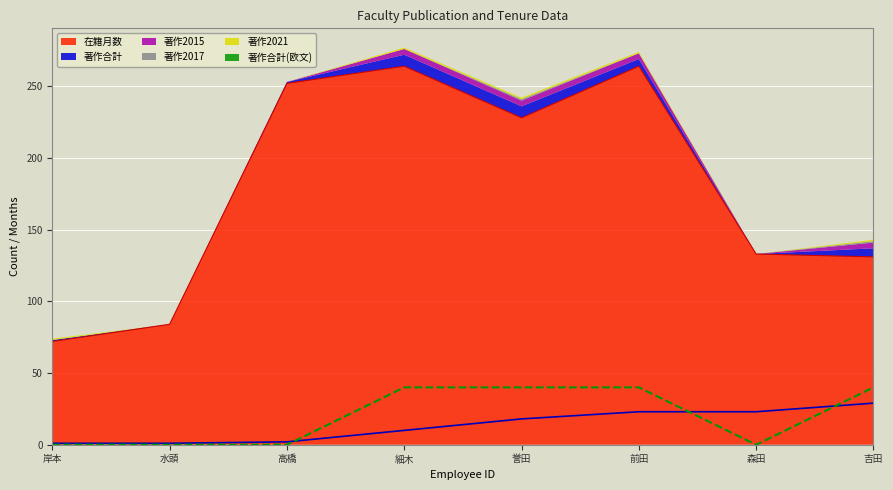

The 在籍月数 series shows 72 at 岸本. True or false?

True